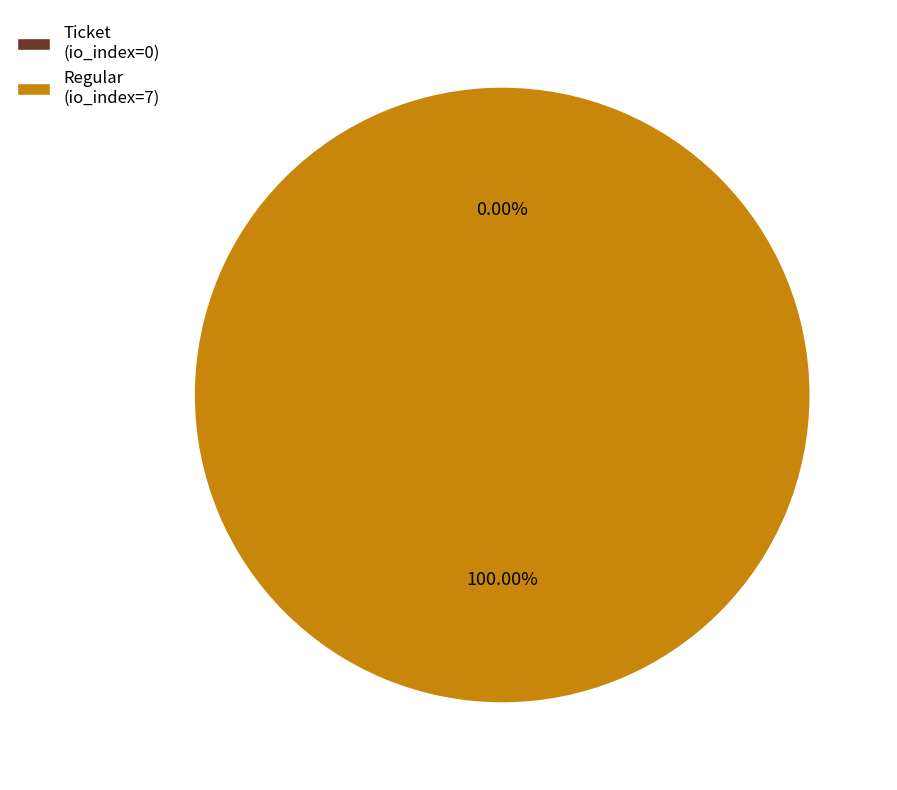

To the nearest percent, what is the difference between the largest and smallest slice percentages?

100%